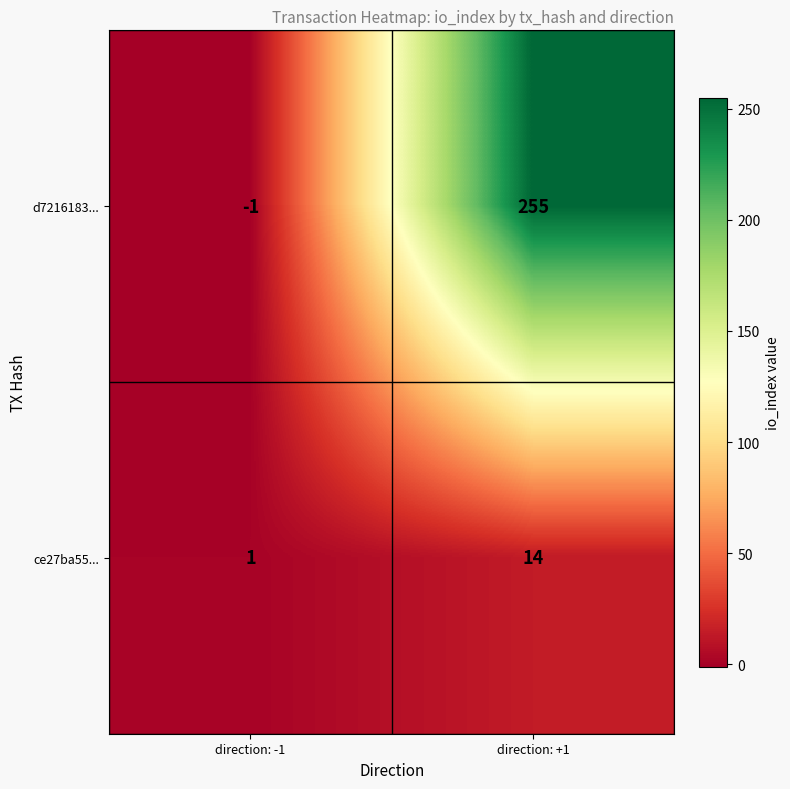

What is the difference between the highest and lowest values at direction: +1?

241